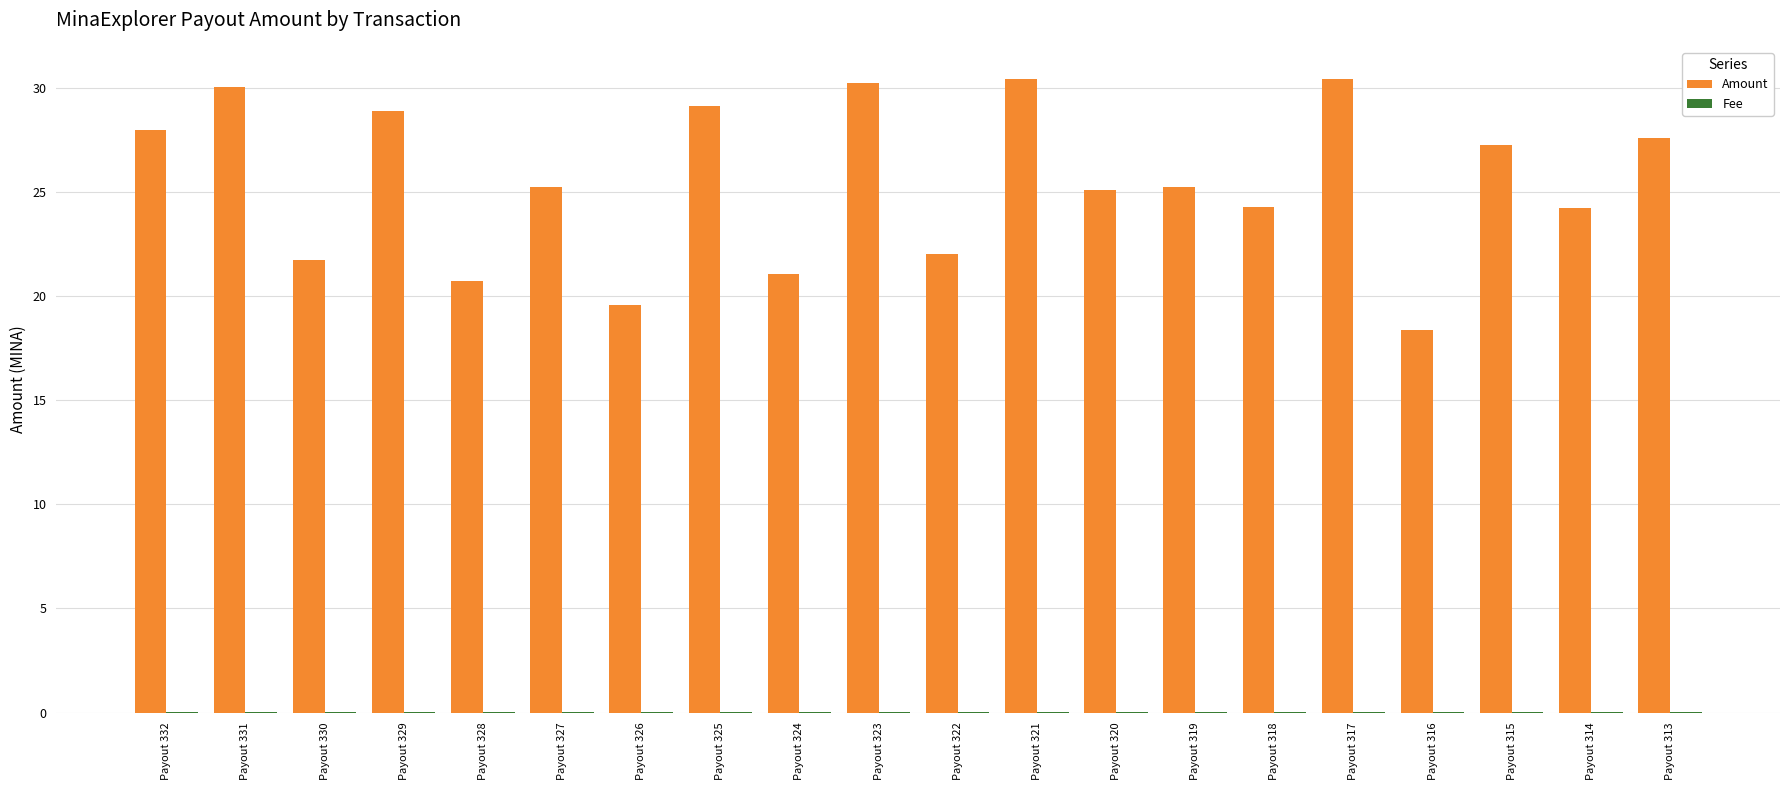

The value of Amount at Payout 326 is 13.6. True or false?

False